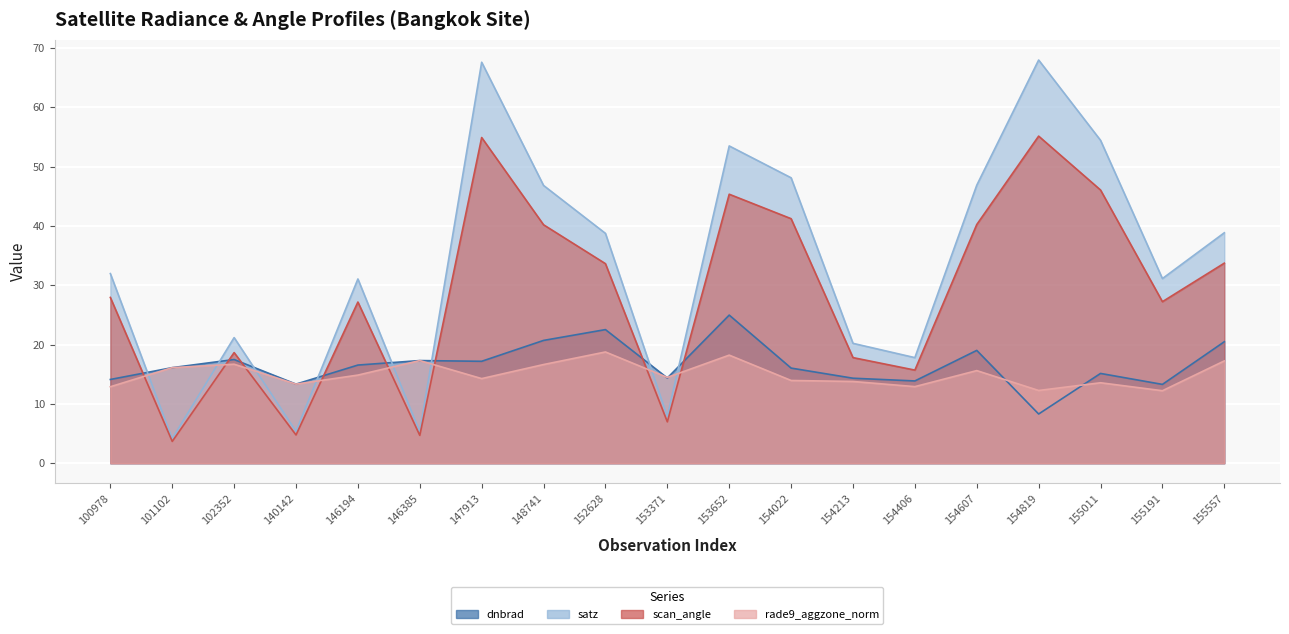

The value of scan_angle at 154607 is 12.1. True or false?

False